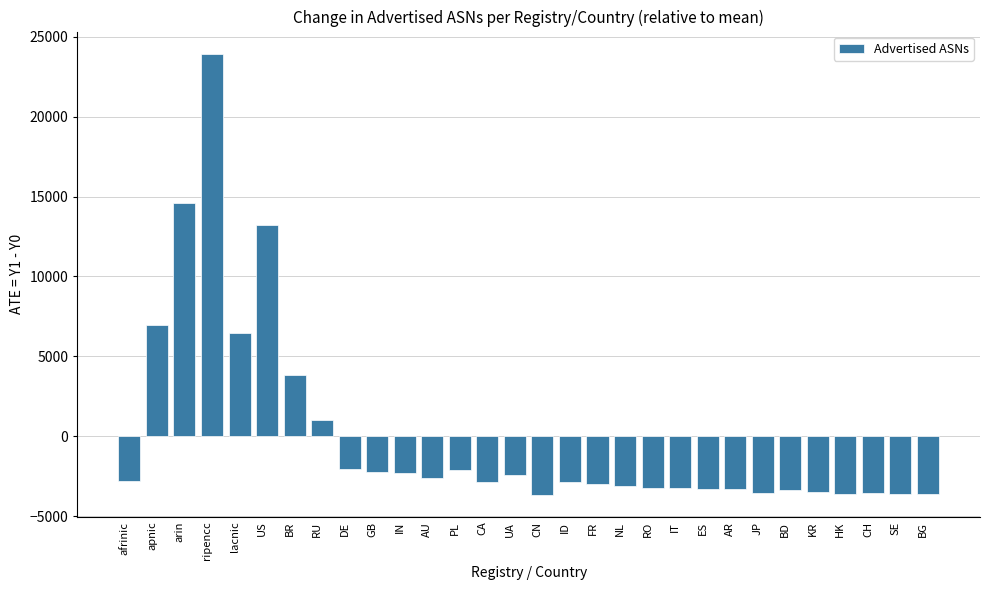

Which category has the highest value across all series?

ripencc